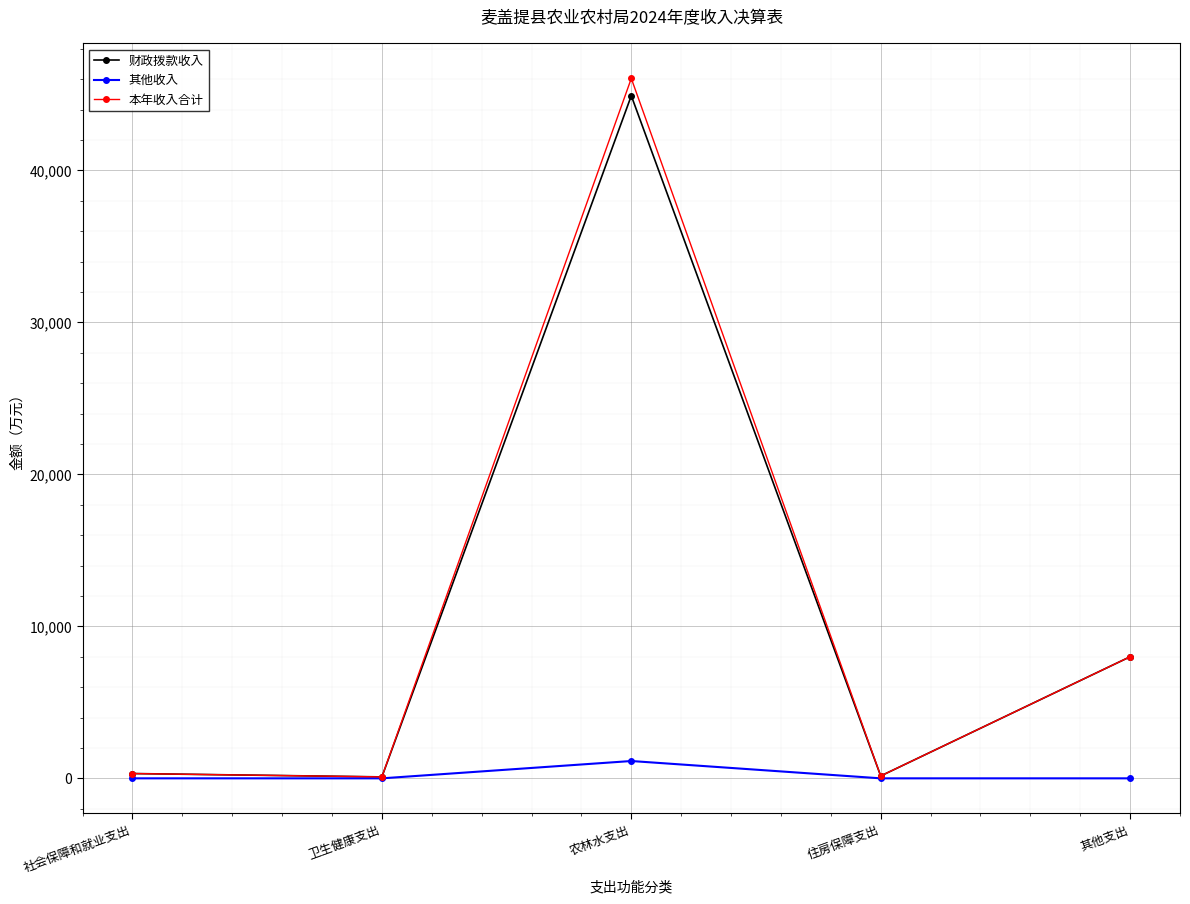

Which category has the highest value in the 本年收入合计 series?

农林水支出